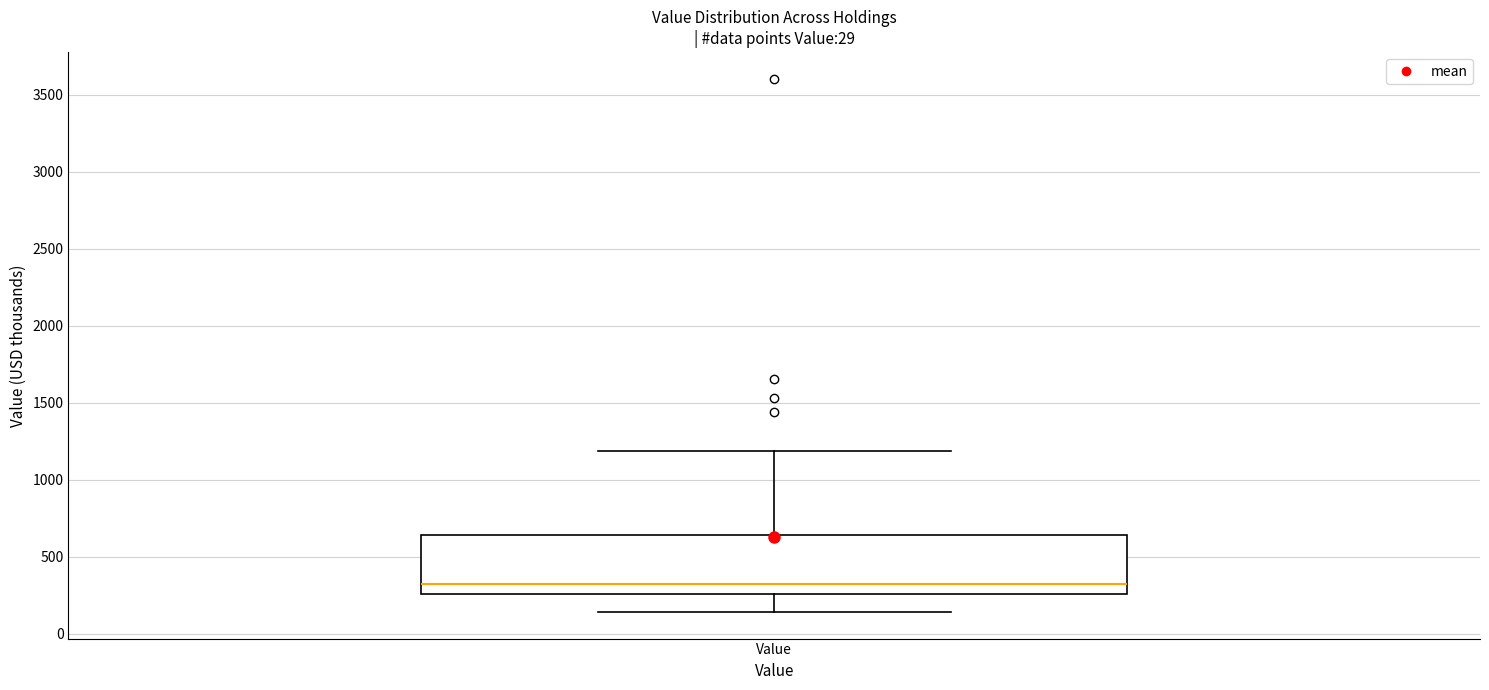

Read this box plot against the y-axis: the position of the median line, the range covered by the box, and the ends of both whiskers. The values are not printed on the chart, so give them approximately, as read against the axis.

median 300, box 250 to 650, whiskers 150 to 1200